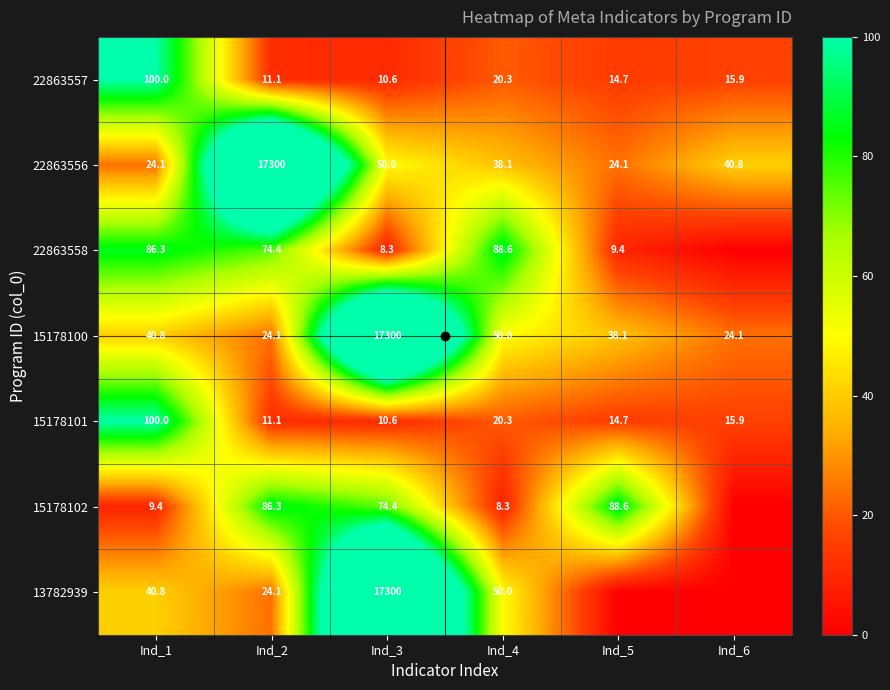

What is the difference between the 22863557 values at Ind_2 and Ind_3?

0.5